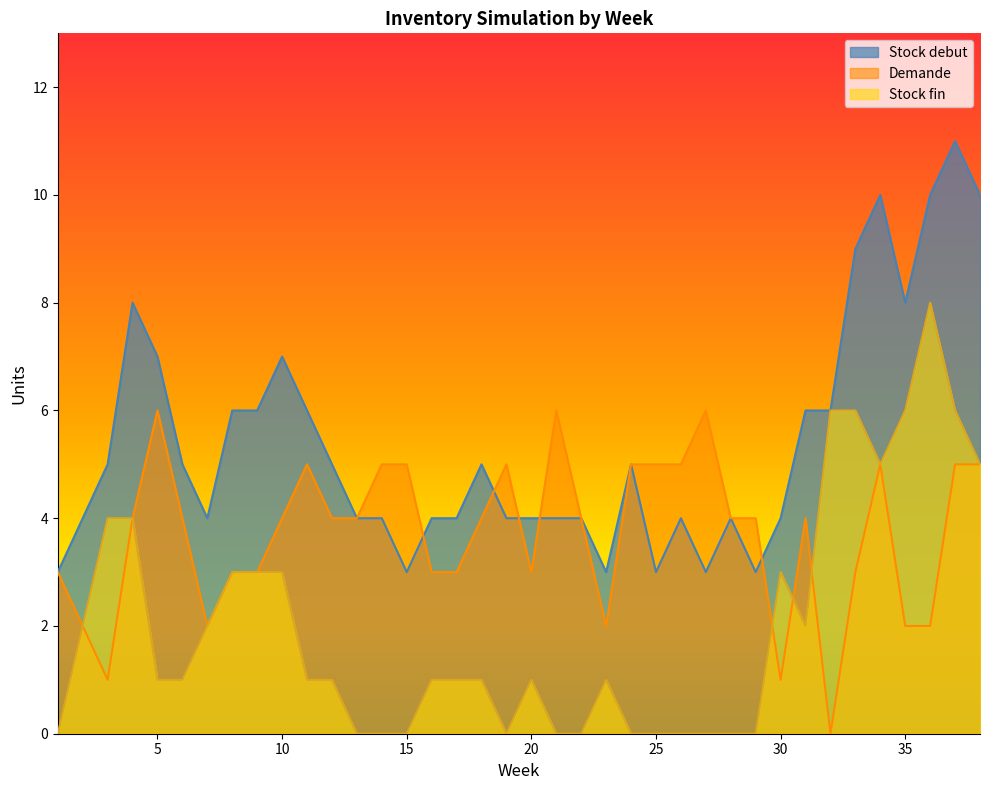

True or false: Demande and Stock debut intersect in this chart.

True